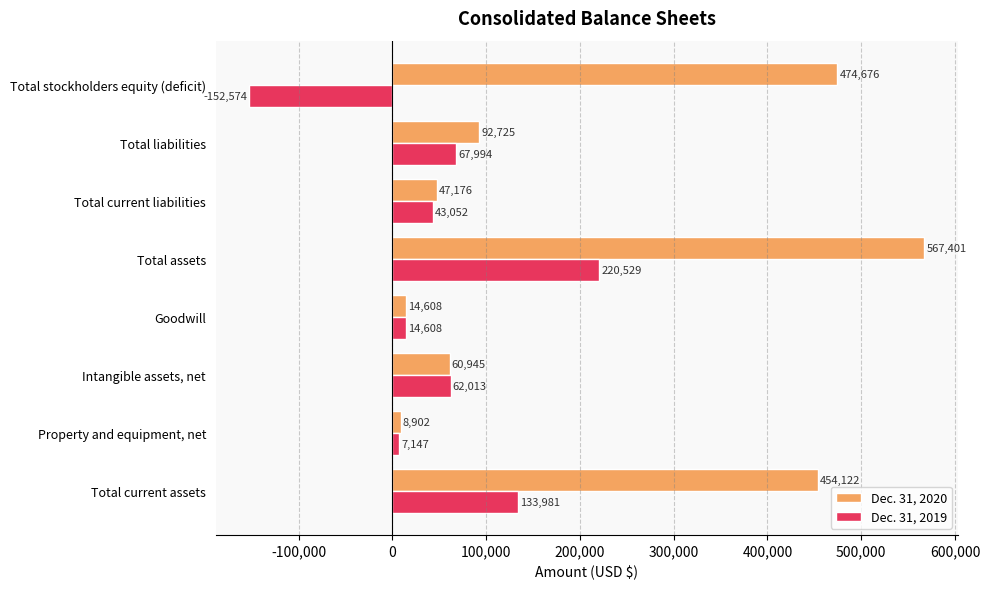

Which series has the largest total across all categories?

Dec. 31, 2020